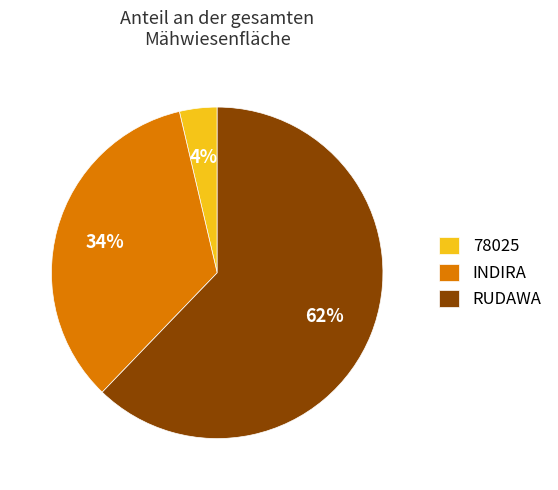

To the nearest percent, what is the average slice percentage?

33%